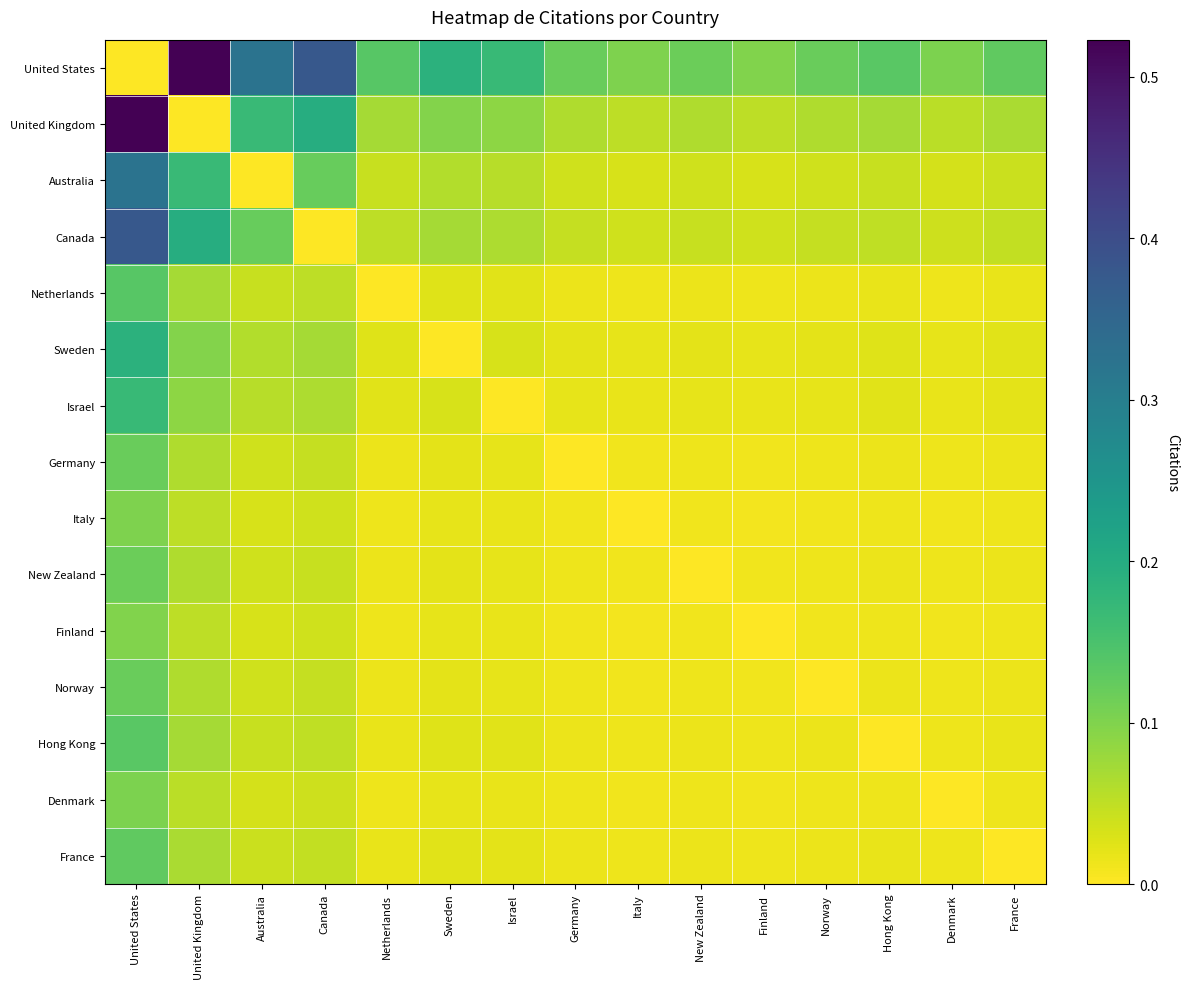

List the series in order of their peak value, lowest first.

Finland, Italy, Denmark, New Zealand, Norway, Germany, France, Hong Kong, Netherlands, Israel, Sweden, Australia, Canada, United States, United Kingdom